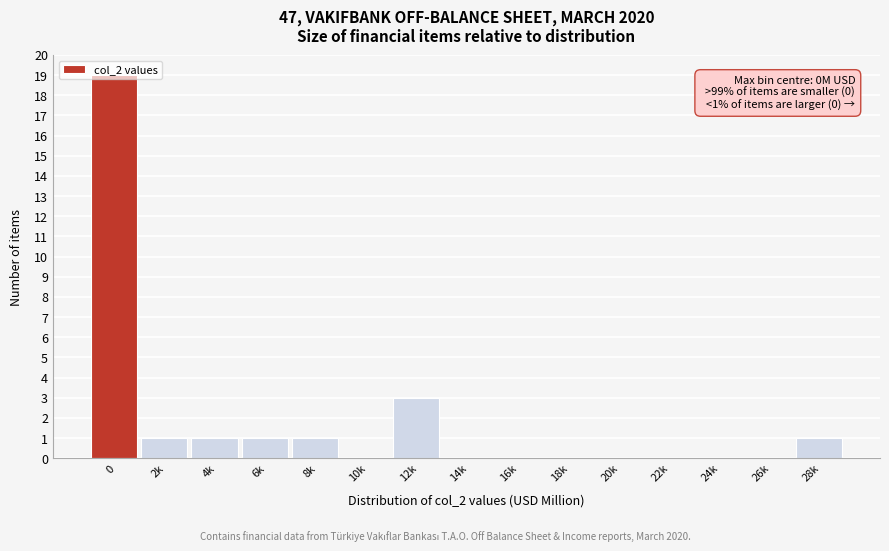

The value at 18k is -11. True or false?

False